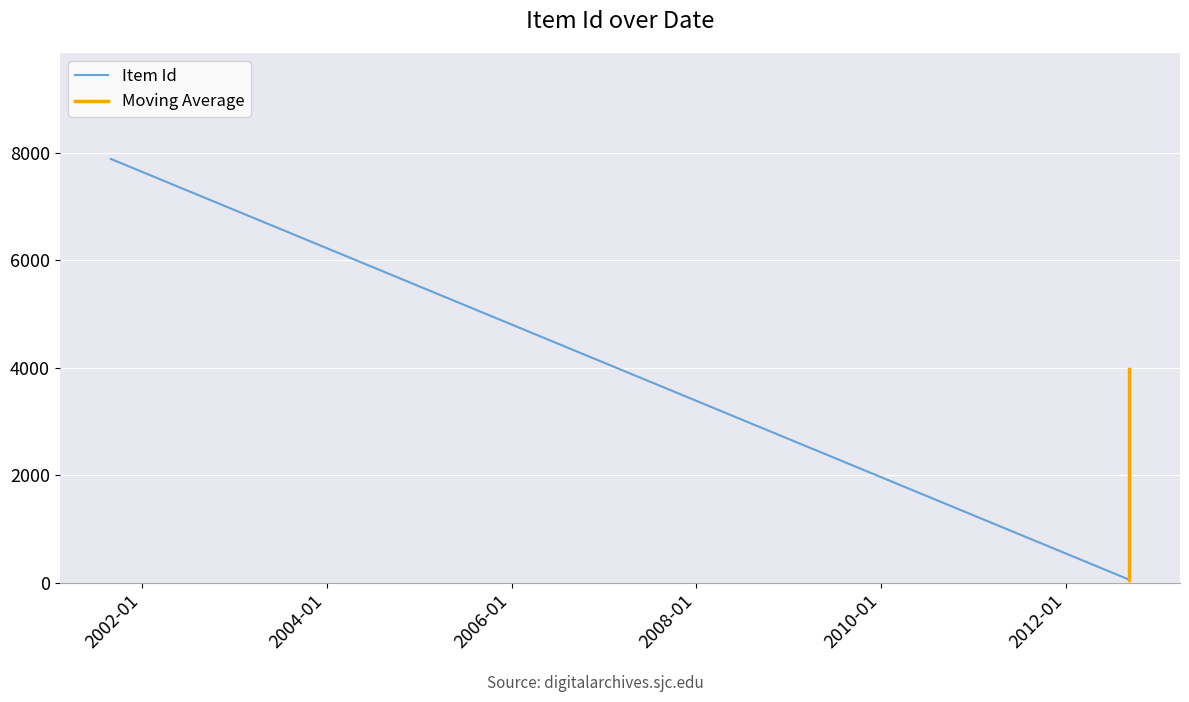

What is the difference between the maximum and second lowest values?

7830